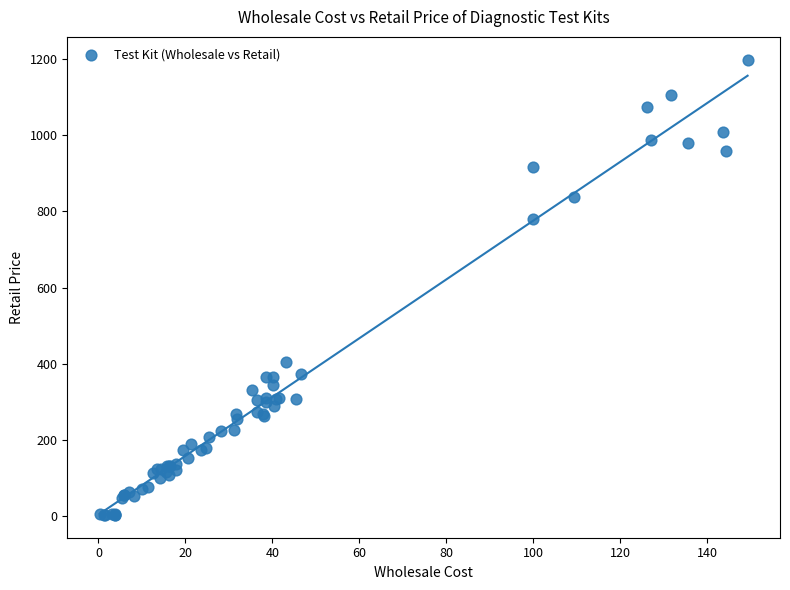

What Y value in the scatter plot is closest to 600?

779.9